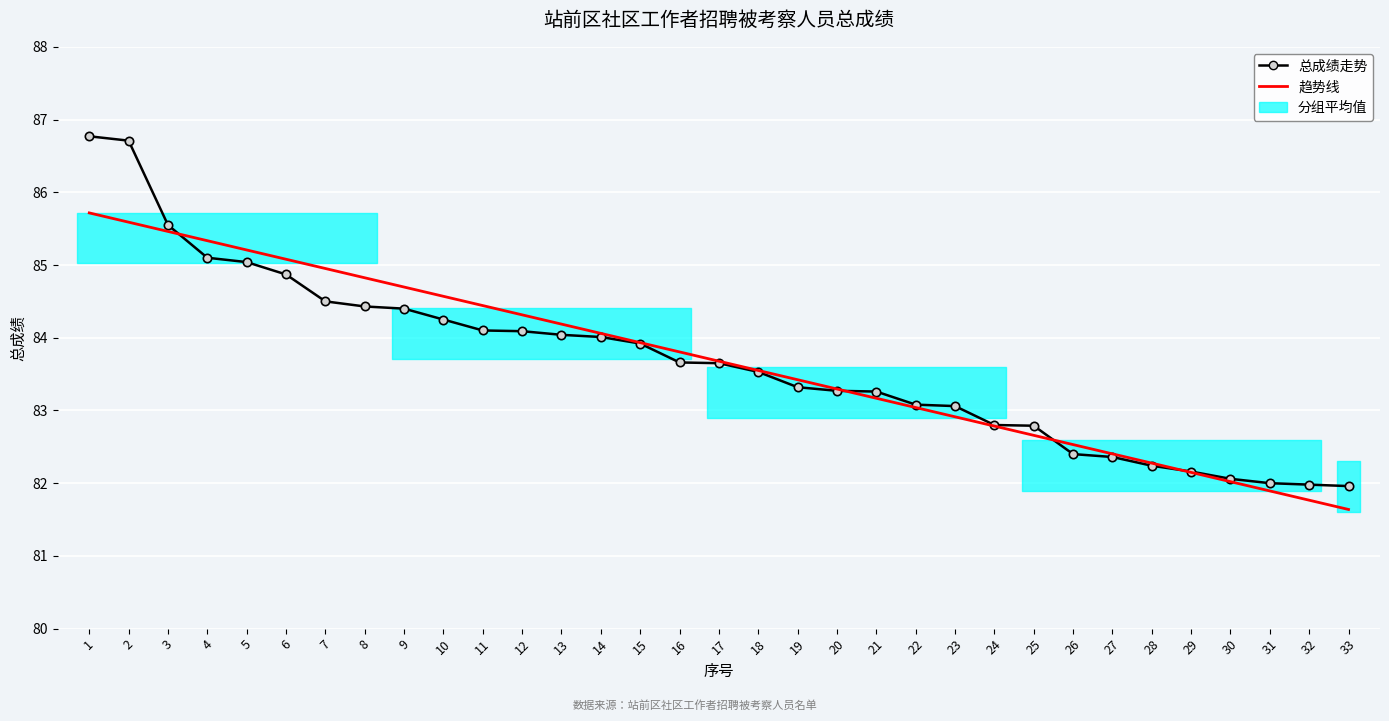

True or false: 趋势线 has more than 2 interior local peaks.

False